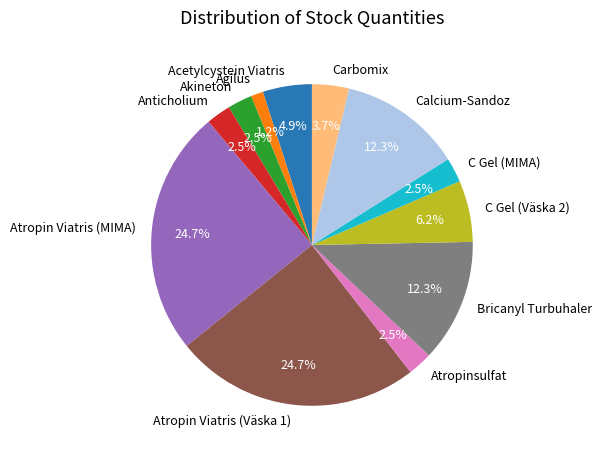

Between C Gel (MIMA) and Atropin Viatris (MIMA), which is larger?

Atropin Viatris (MIMA)